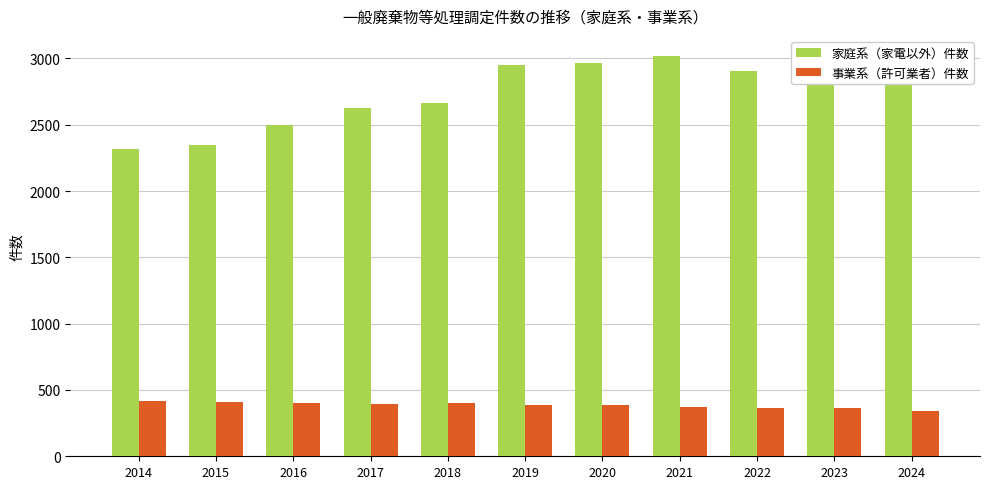

At which label does 家庭系（家電以外）件数 first exceed 2802?

2019